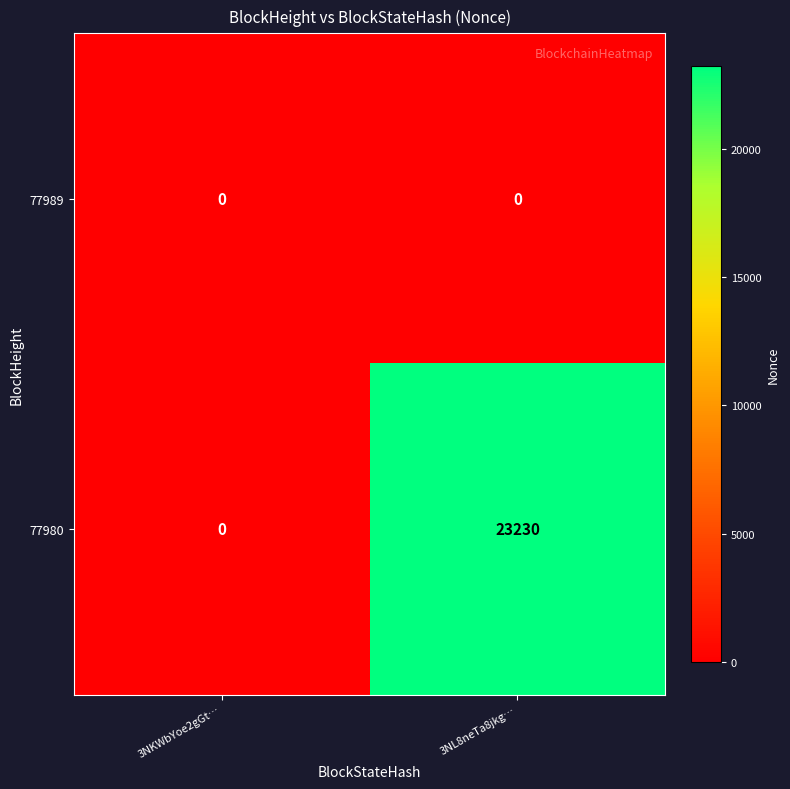

Count the number of data series in this chart.

2